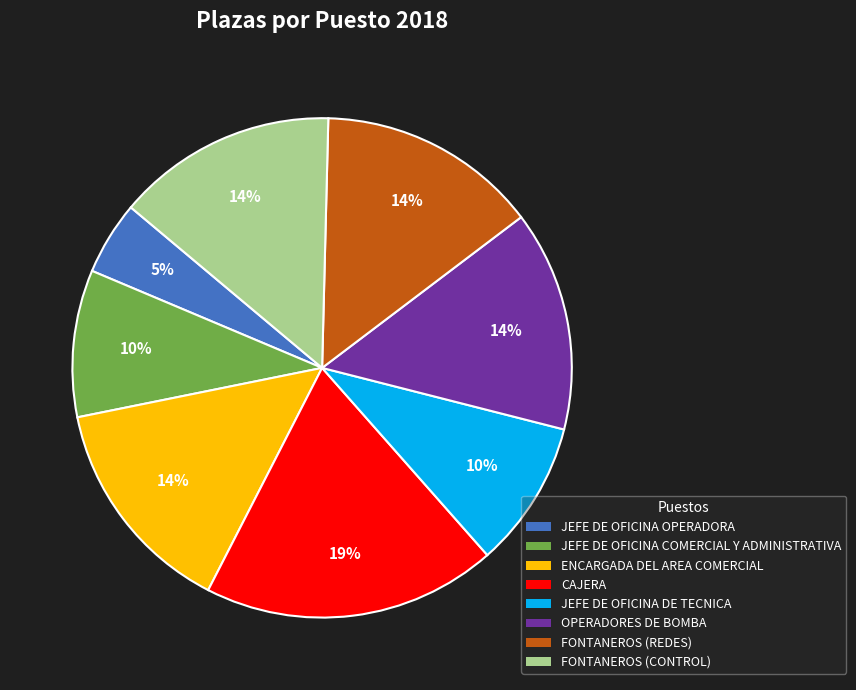

What is the ratio of the value at JEFE DE OFICINA DE TECNICA to the value at JEFE DE OFICINA COMERCIAL Y ADMINISTRATIVA?

1.0